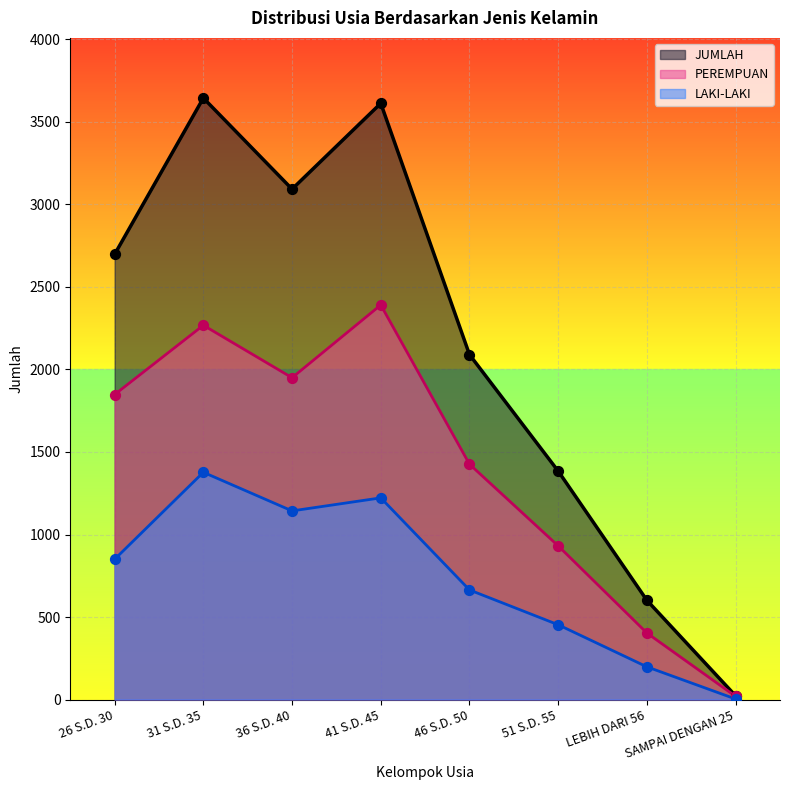

Which series has the largest Y range (max minus min)?

JUMLAH